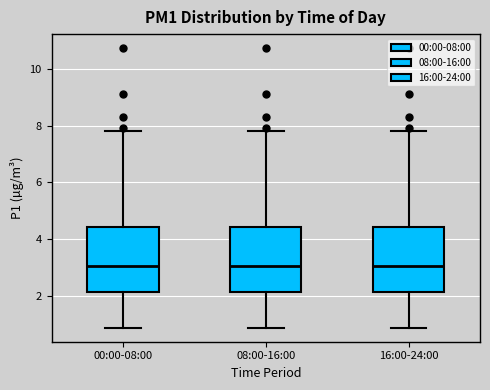

Reading left to right, transcribe this box plot: for each box, give where its median line is, the range the box spans, and where its two whiskers end, as read against the y-axis. The values are not printed on the chart, so give them approximately, as read against the axis.

00:00-08:00: median 3.0, box 2.2 to 4.4, whiskers 0.8 to 7.8
08:00-16:00: median 3.0, box 2.2 to 4.4, whiskers 0.8 to 7.8
16:00-24:00: median 3.0, box 2.2 to 4.4, whiskers 0.8 to 7.8